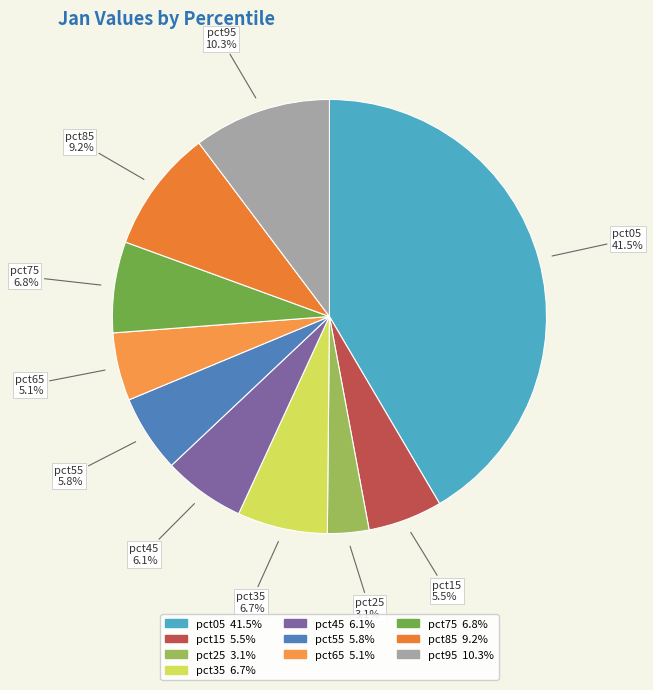

What percentage is the pct55 slice, to the nearest percent?

6%